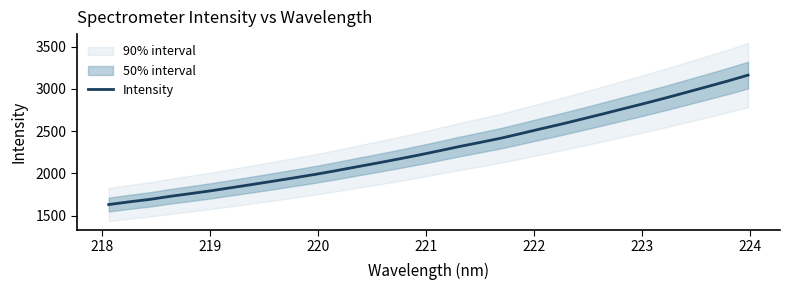

What is the minimum value for Intensity?

1631.9